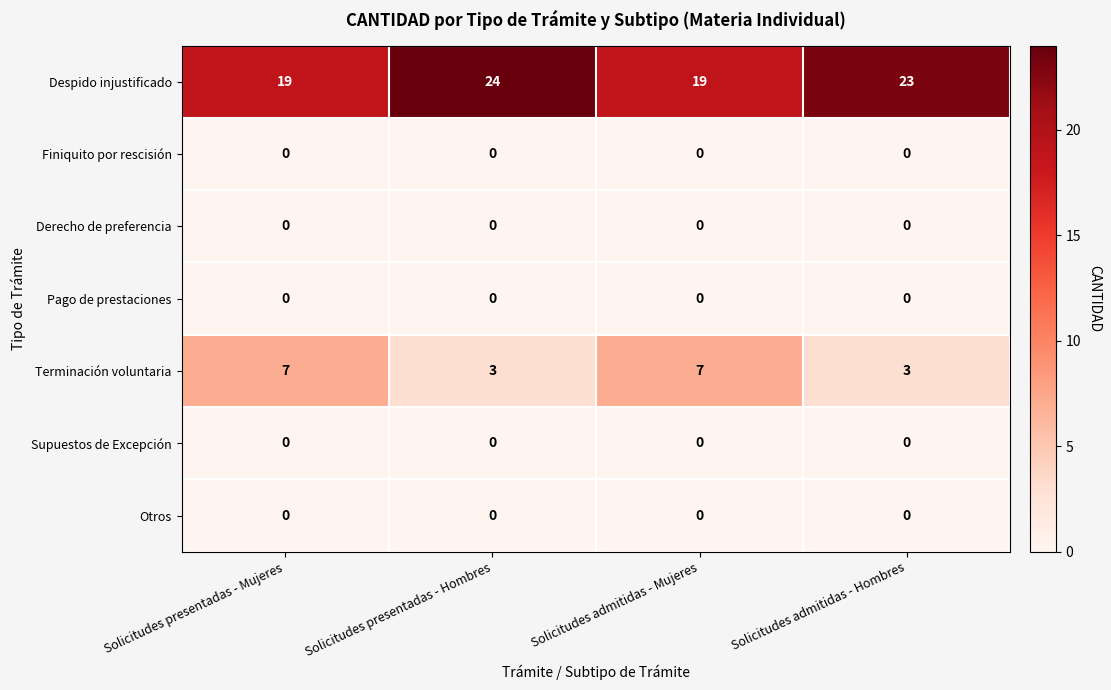

At which category is the sum across all series the highest?

Solicitudes presentadas - Hombres